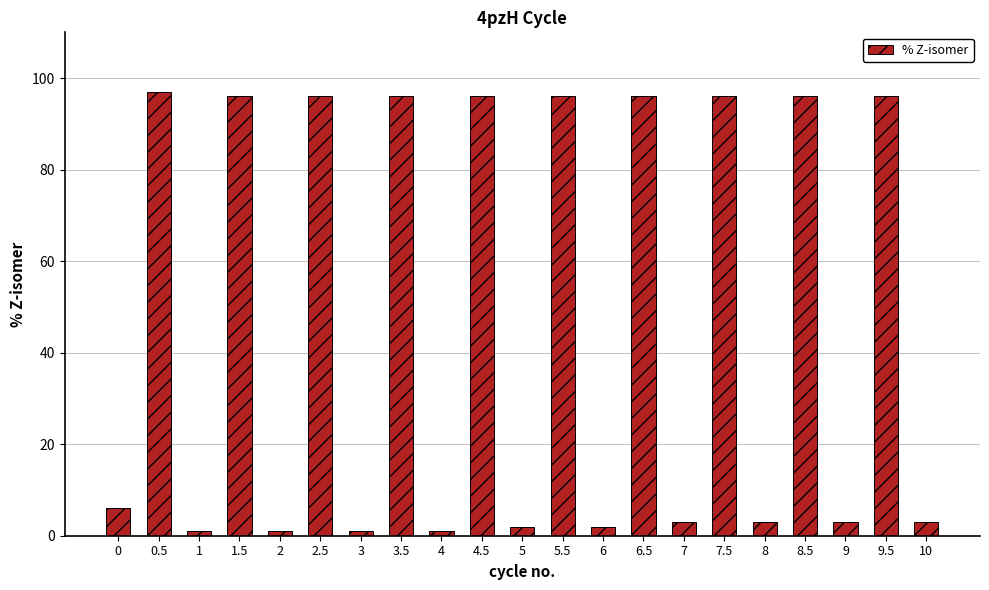

What is the greatest value displayed?

97